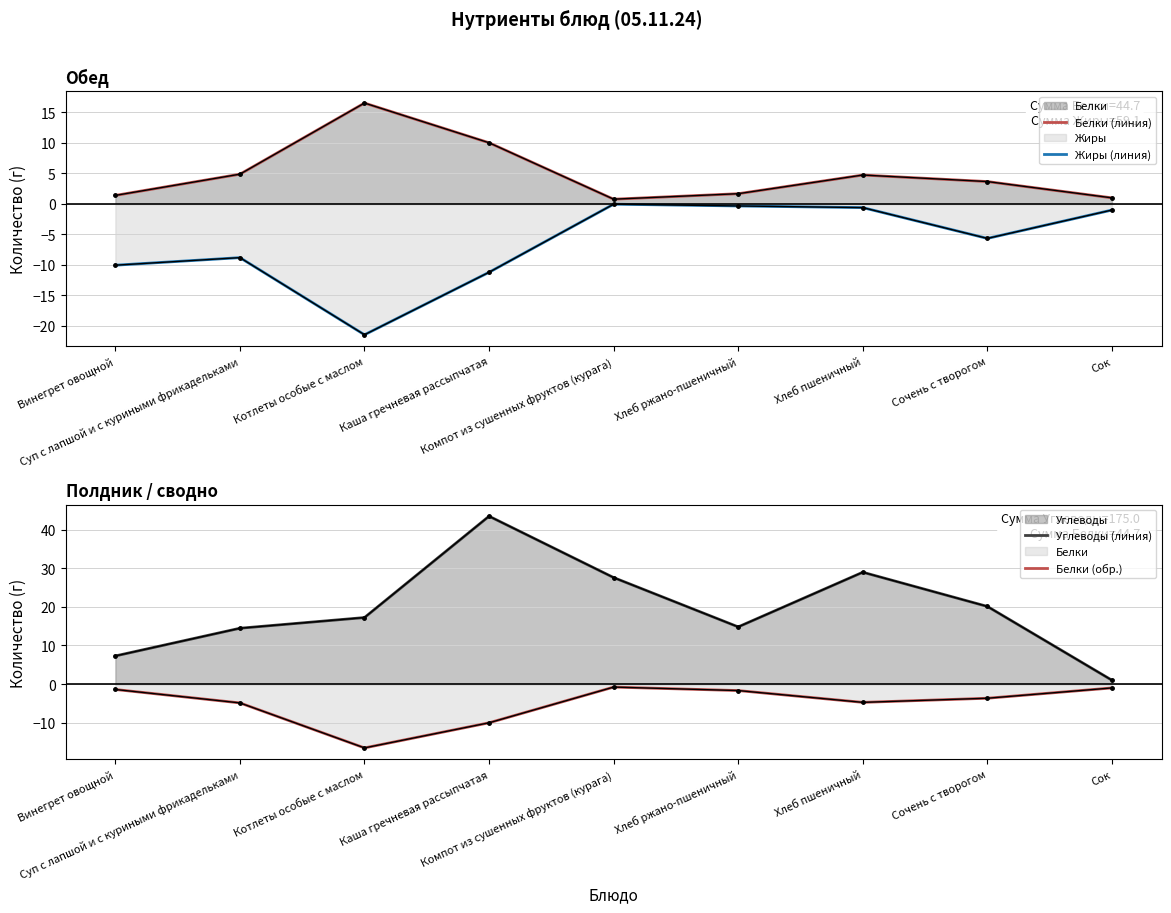

Reading left to right, list all the values displayed in this chart.

Белки (линия): Винегрет овощной=1.4	Суп с лапшой и с куриными фрикадельками=4.9	Котлеты особые с маслом=16.5	Каша гречневая рассыпчатая=10.0	Компот из сушенных фруктов (курага)=0.8	Хлеб ржано-пшеничный=1.7	Хлеб пшеничный=4.7	Сочень с творогом=3.7	Сок=1.0
Жиры (линия): Винегрет овощной=-10.0	Суп с лапшой и с куриными фрикадельками=-8.8	Котлеты особые с маслом=-21.4	Каша гречневая рассыпчатая=-11.2	Компот из сушенных фруктов (курага)=-0.0	Хлеб ржано-пшеничный=-0.3	Хлеб пшеничный=-0.6	Сочень с творогом=-5.7	Сок=-1.0
Углеводы (линия): Винегрет овощной=7.3	Суп с лапшой и с куриными фрикадельками=14.5	Котлеты особые с маслом=17.2	Каша гречневая рассыпчатая=43.5	Компот из сушенных фруктов (курага)=27.6	Хлеб ржано-пшеничный=14.8	Хлеб пшеничный=29.0	Сочень с творогом=20.1	Сок=1.0
Белки (обр.): Винегрет овощной=-1.4	Суп с лапшой и с куриными фрикадельками=-4.9	Котлеты особые с маслом=-16.5	Каша гречневая рассыпчатая=-10.0	Компот из сушенных фруктов (курага)=-0.8	Хлеб ржано-пшеничный=-1.7	Хлеб пшеничный=-4.7	Сочень с творогом=-3.7	Сок=-1.0